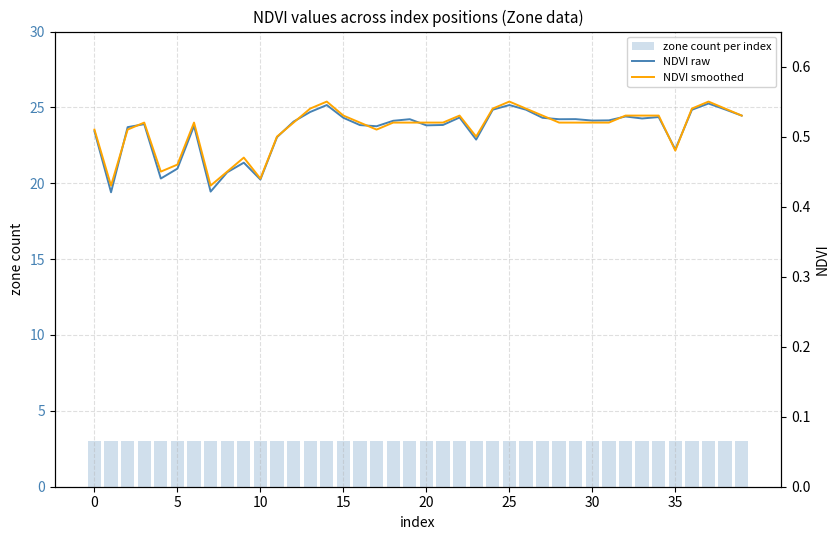

What is the greatest value displayed?

3.0